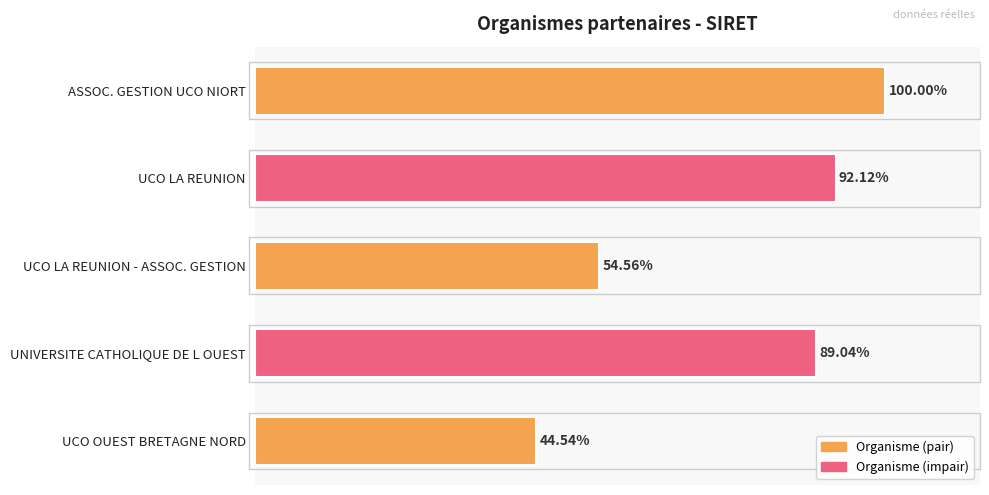

What is the label of the 2nd bar from the bottom?

UNIVERSITE CATHOLIQUE DE L OUEST